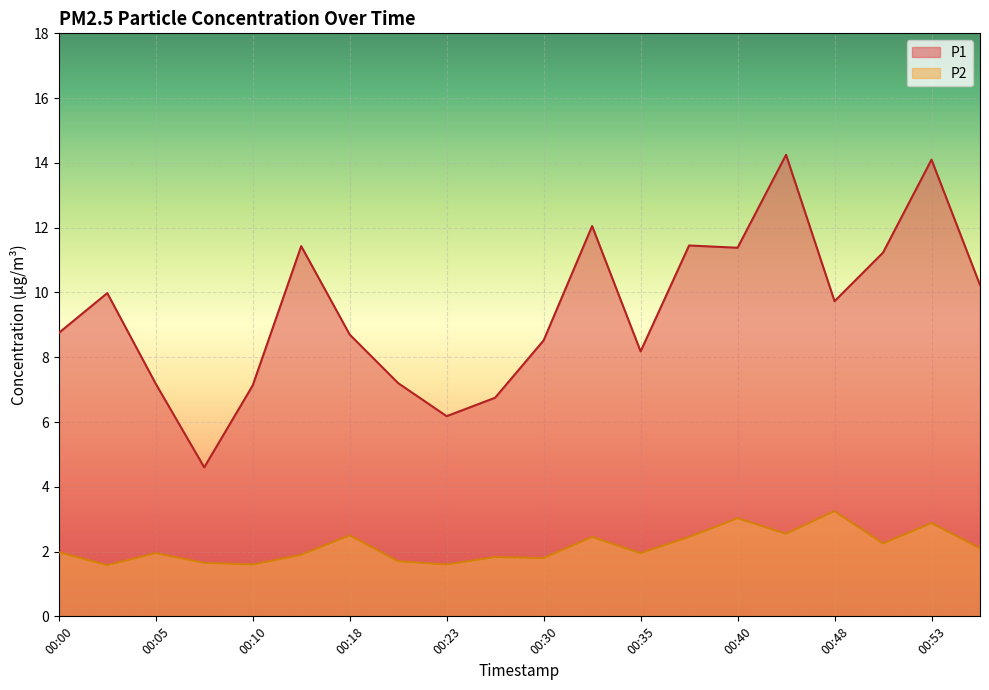

What is the approximate value of P2 at 00:20?

1.7